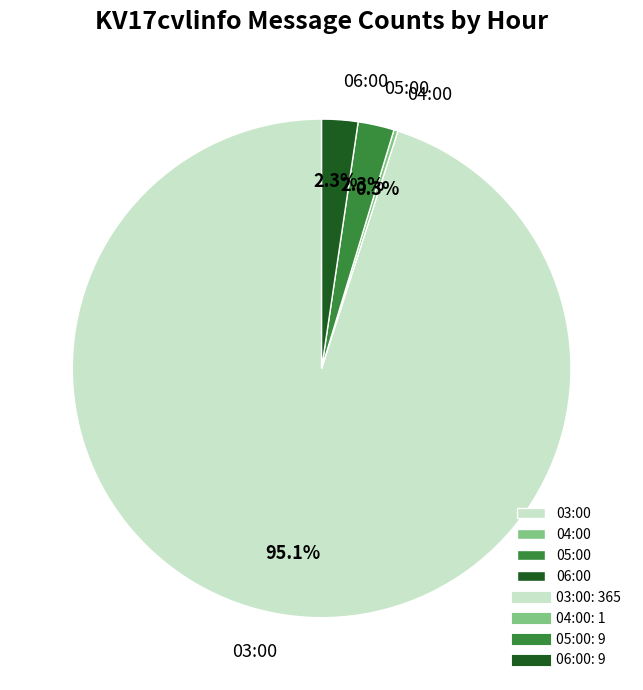

Which category has the biggest portion of the pie?

03:00